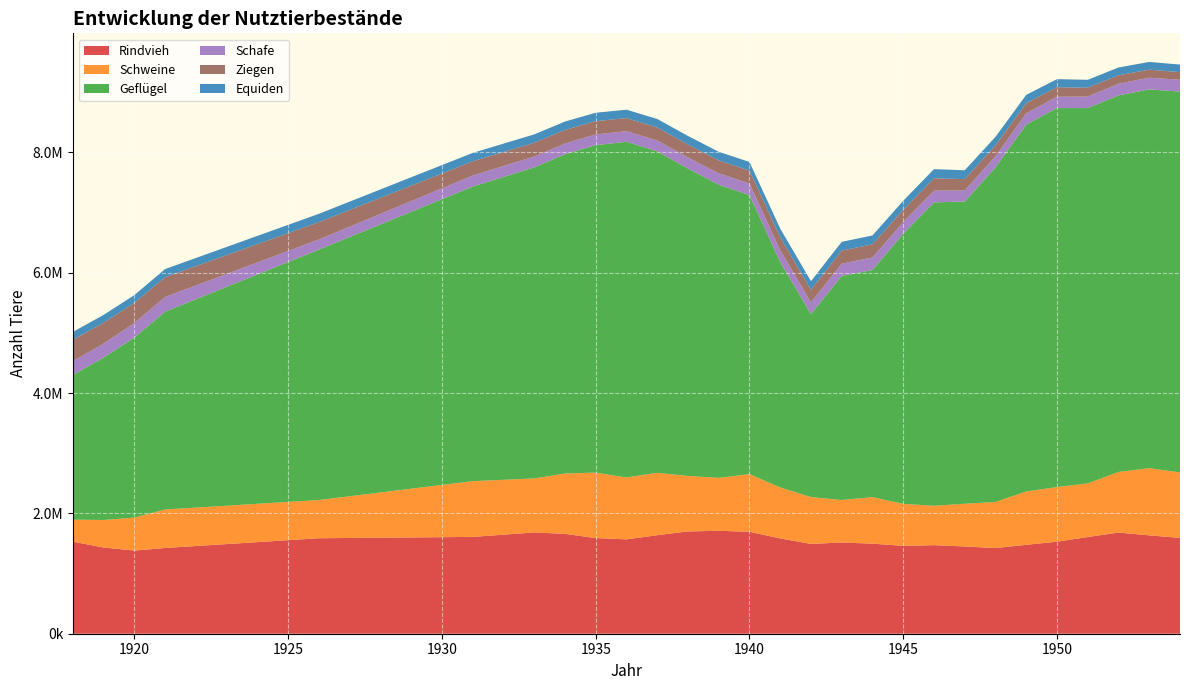

Reading left to right, list all the values displayed in this chart.

Rindvieh: 1530522	1433170	1382116	1425341	1457753	1490164	1522576	1554987	1587399	1591801	1596203	1600606	1605008	1609410	1646671	1683932	1660226	1590040	1568738	1637748	1700585	1711000	1694632	1584326	1492862	1516609	1497436	1461044	1472400	1450773	1424113	1478000	1530000	1607271	1682000	1635000	1593000
Schweine: 365798	457229	548660	640091	639143	638194	637246	636297	635349	693564	751778	809993	868207	926422	911936	897449	1002860	1088379	1028839	1037000	922807	880000	958463	847000	779000	706000	773000	697594	654253	709552	766957	887000	908000	892095	1007000	1118000	1088000
Geflügel: 2404936	2699508	2994081	3288653	3463382	3638110	3812839	3987567	4162296	4309237	4456178	4603118	4750059	4897000	5033776	5170551	5307327	5444102	5580878	5345346	5109813	4874281	4638748	3747922	3041547	3724576	3775318	4491884	5043421	5025486	5562743	6100000	6300000	6238722	6260000	6295528	6331056
Schafe: 229649	235101	240553	244435	229398	214362	199325	184289	169252	172169	175086	178004	180921	183838	182151	180465	178778	177092	175405	179884	184363	188843	193322	197801	195549	203697	209075	192450	194759	182467	184660	186854	189047	191240	193089	194938	196787
Ziegen: 356455	345154	333852	329192	320770	312348	303927	295505	287083	276832	266581	256329	246078	235827	232209	228591	224974	221356	217738	216873	216008	215142	214277	213412	207359	217888	218485	204991	206457	189018	178624	168230	157836	147442	140589	133736	126882
Equiden: 130044	130362	130679	134733	135720	136707	137694	138681	139668	139794	139921	140047	140174	140300	140138	139977	139815	139654	139492	140439	141386	142332	143279	144226	144375	145878	147339	149141	151941	147108	142554	138000	134200	131348	130700	128200	125500